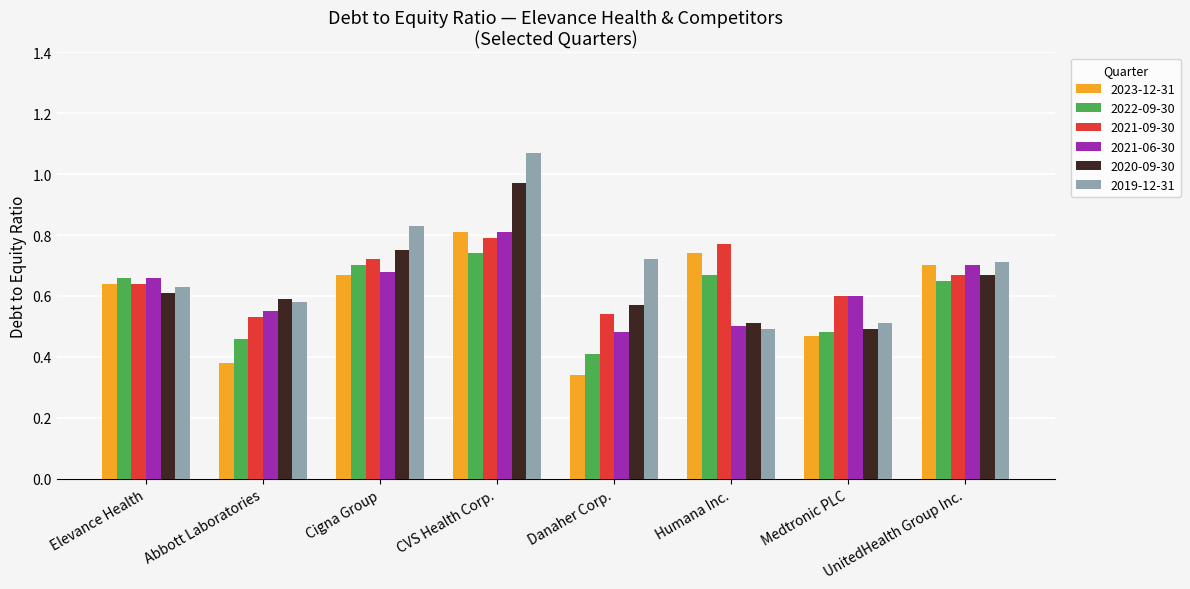

Is it true that 2022-09-30 equals 0.5 at Abbott Laboratories?

True